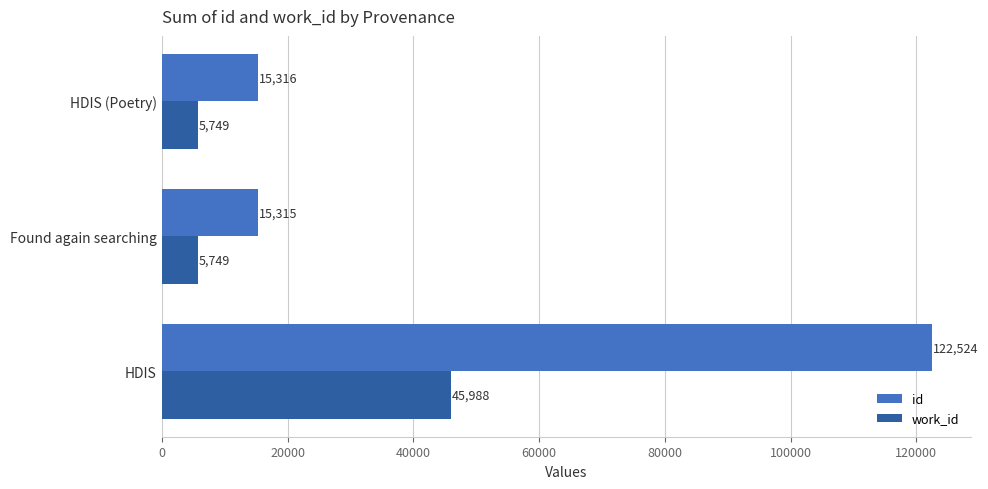

List the series in order of their peak value, lowest first.

work_id, id